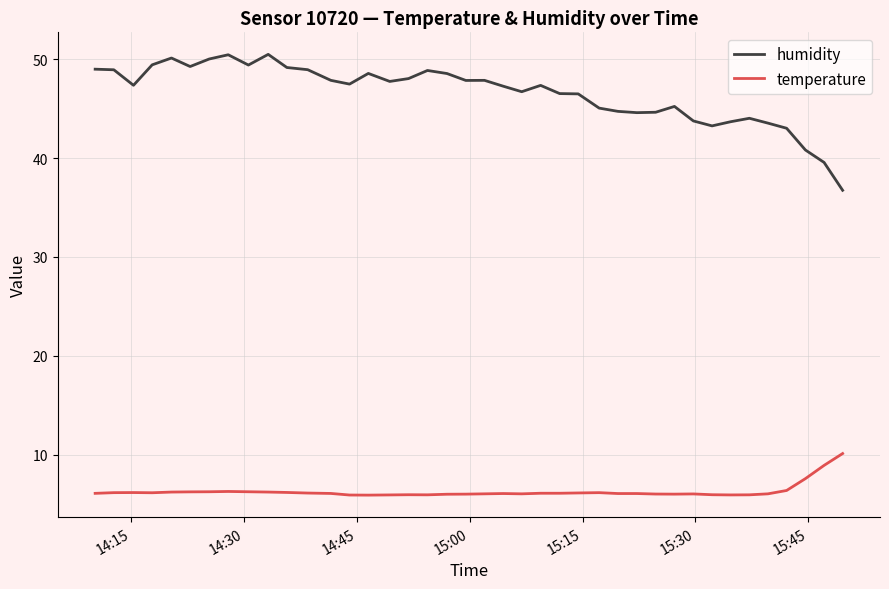

What is the highest value of the temperature series?

10.1